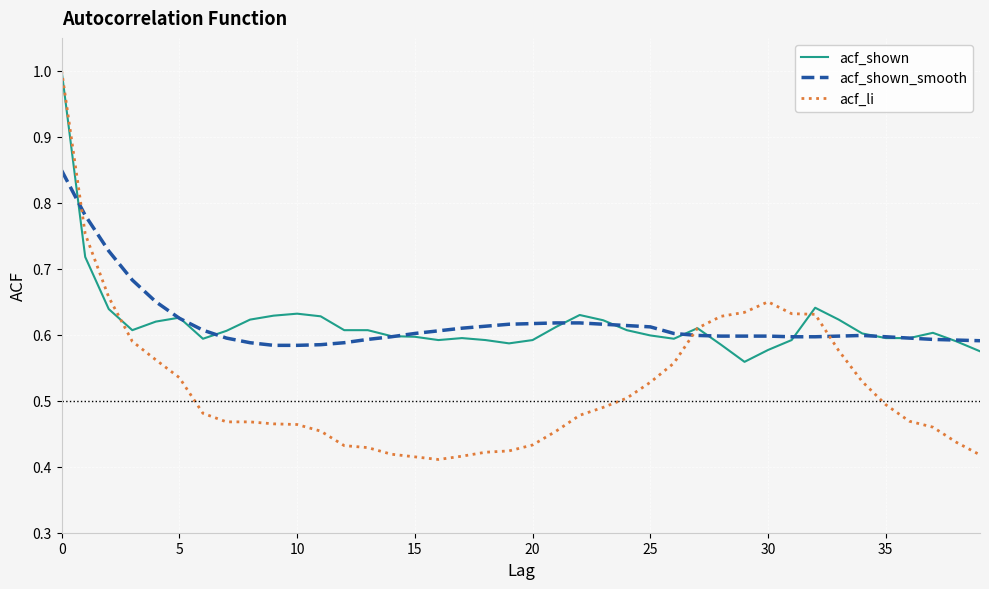

What is the greatest value displayed?

1.0